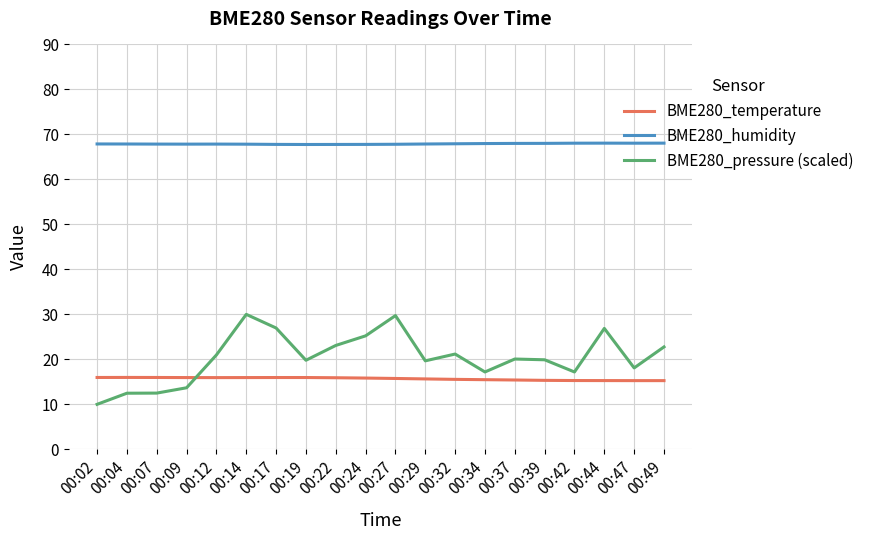

What is the total value across all series at 00:09?

97.5